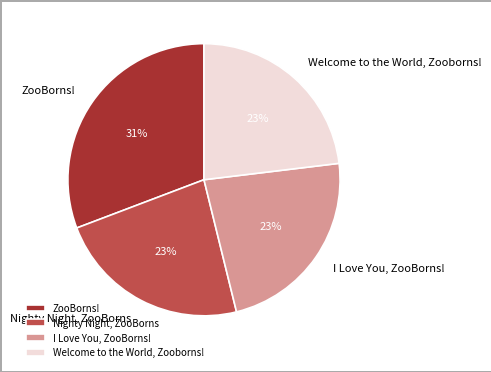

To the nearest percent, what portion does ZooBorns! represent?

31%